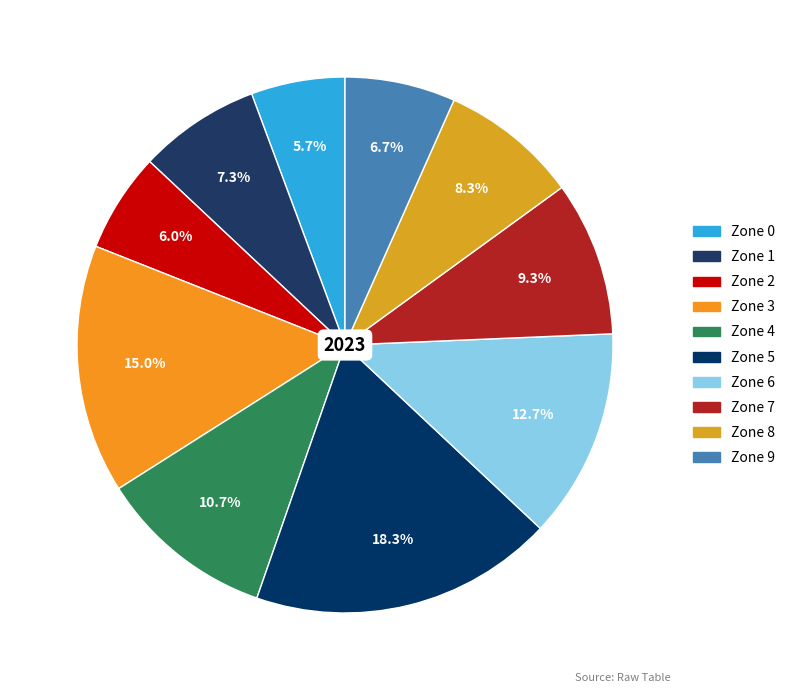

To the nearest percent, what percentage of the pie is Zone 7?

9%